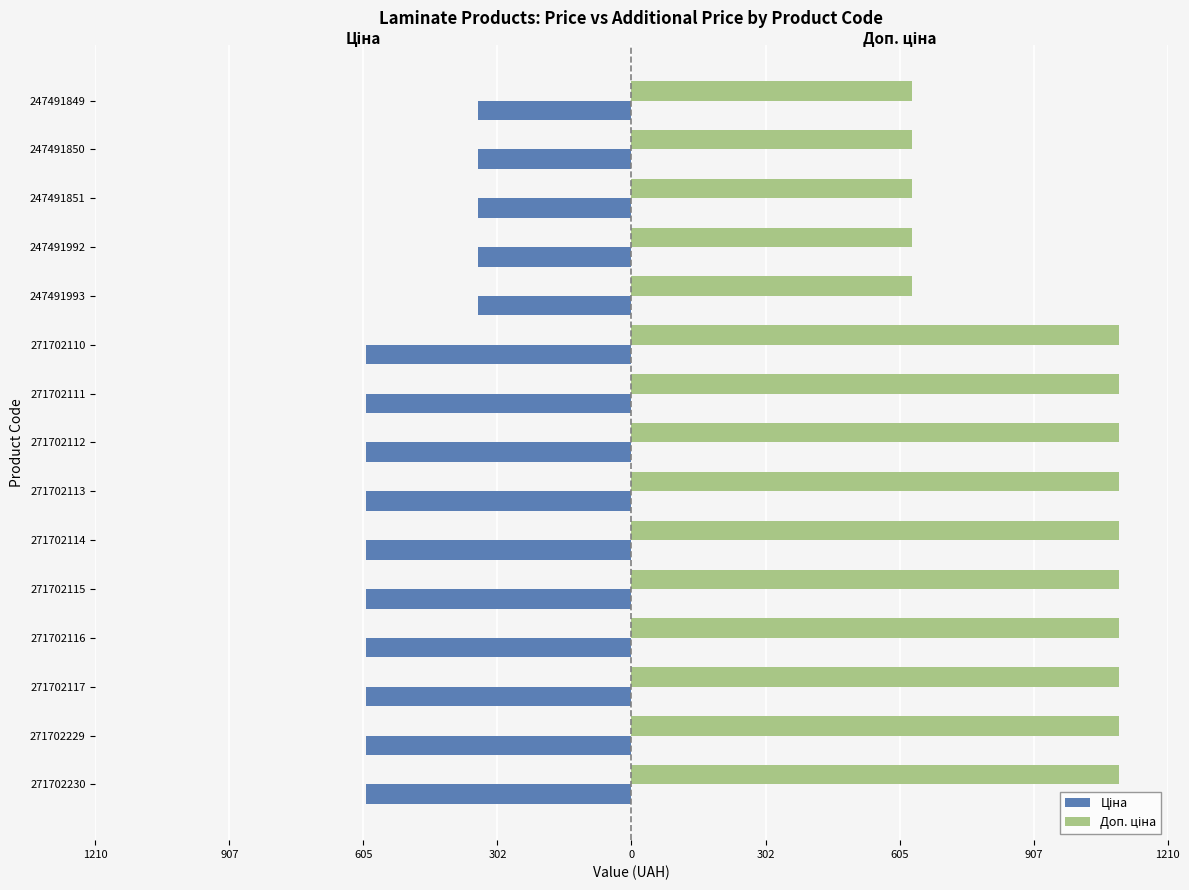

How many bars are there in each group?

2